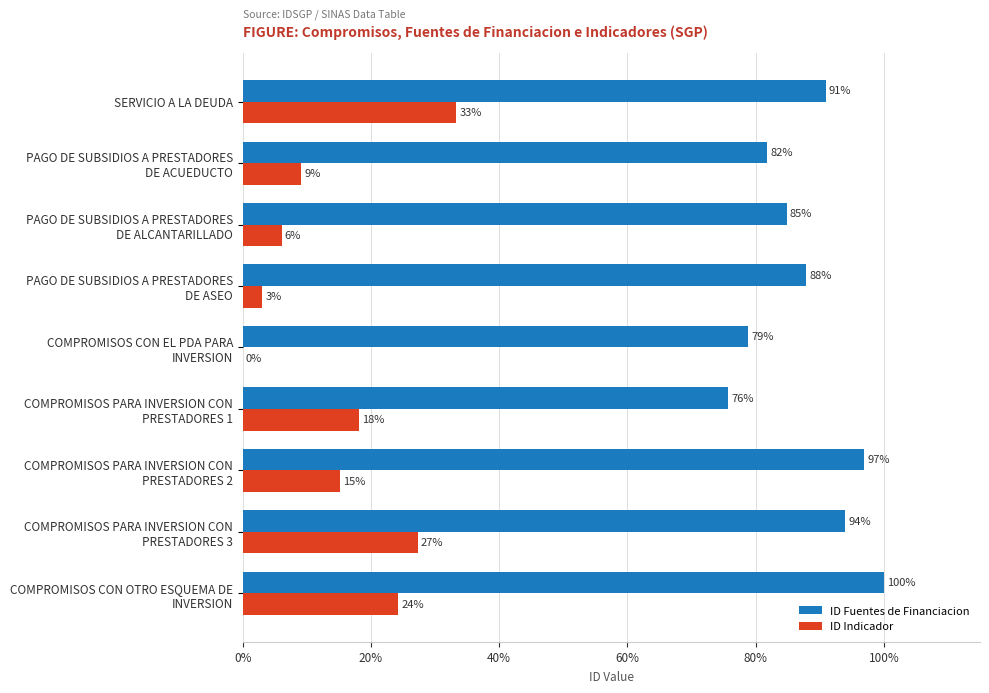

Which series has the largest total across all categories?

ID Fuentes de Financiacion